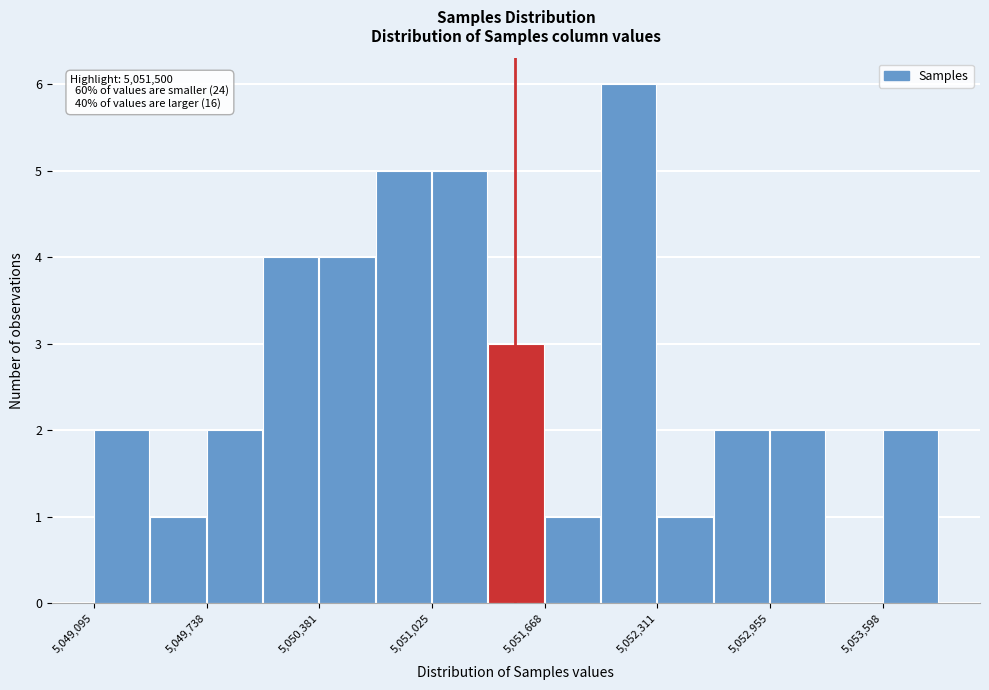

Read against the x-axis, roughly where is the centre of the tallest bar?

5052100